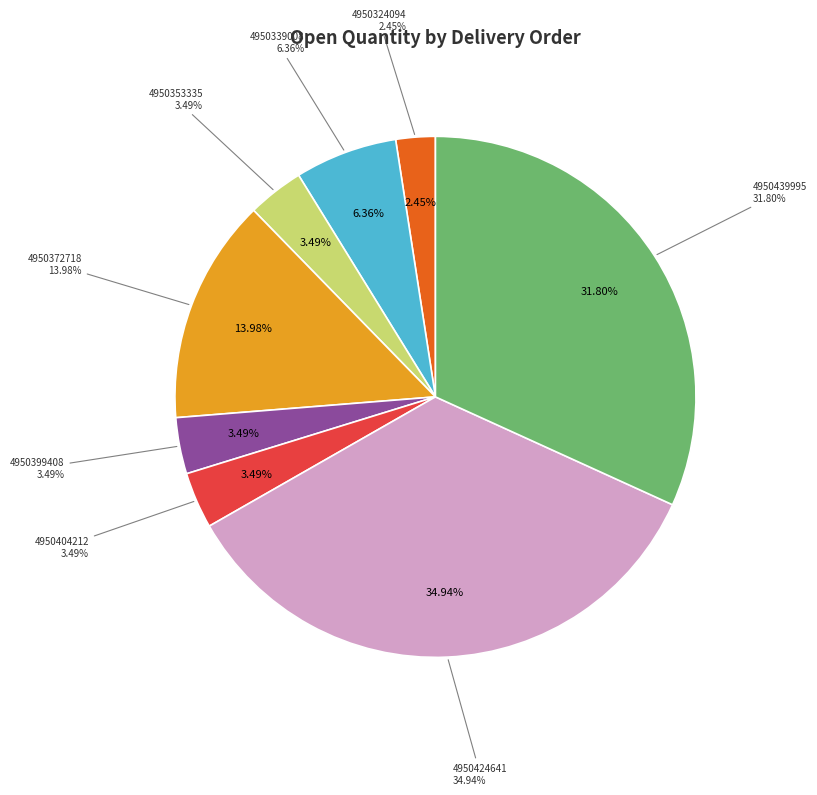

Rank the categories by value from highest to lowest.

4950424641, 4950439995, 4950372718, 4950339008, 4950353335, 4950399408, 4950404212, 4950324094